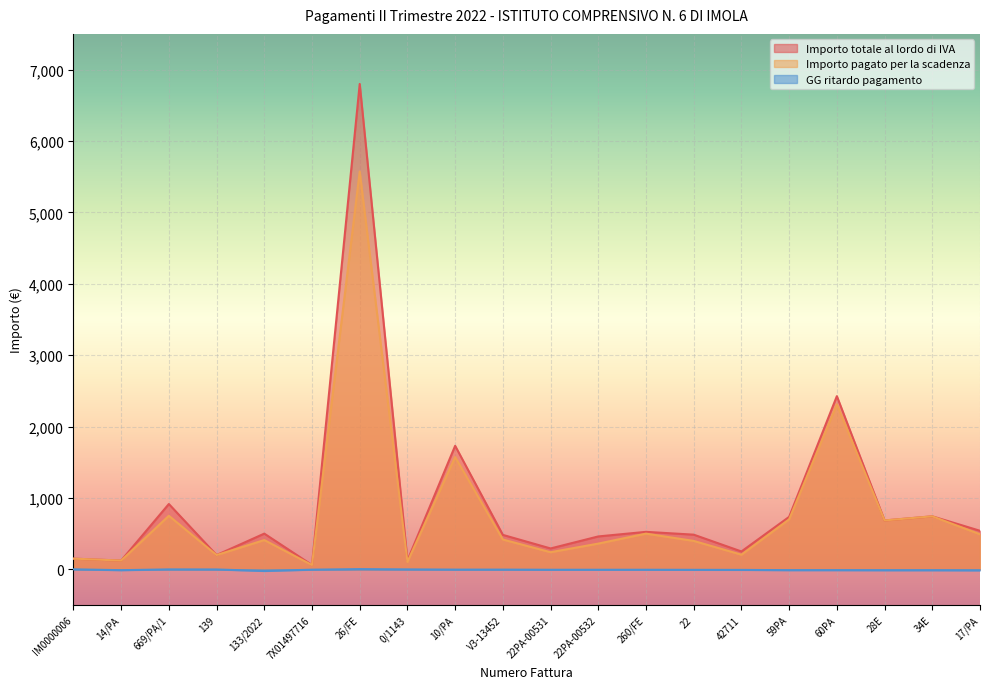

What is the label of the 12th point from the right?

10/PA